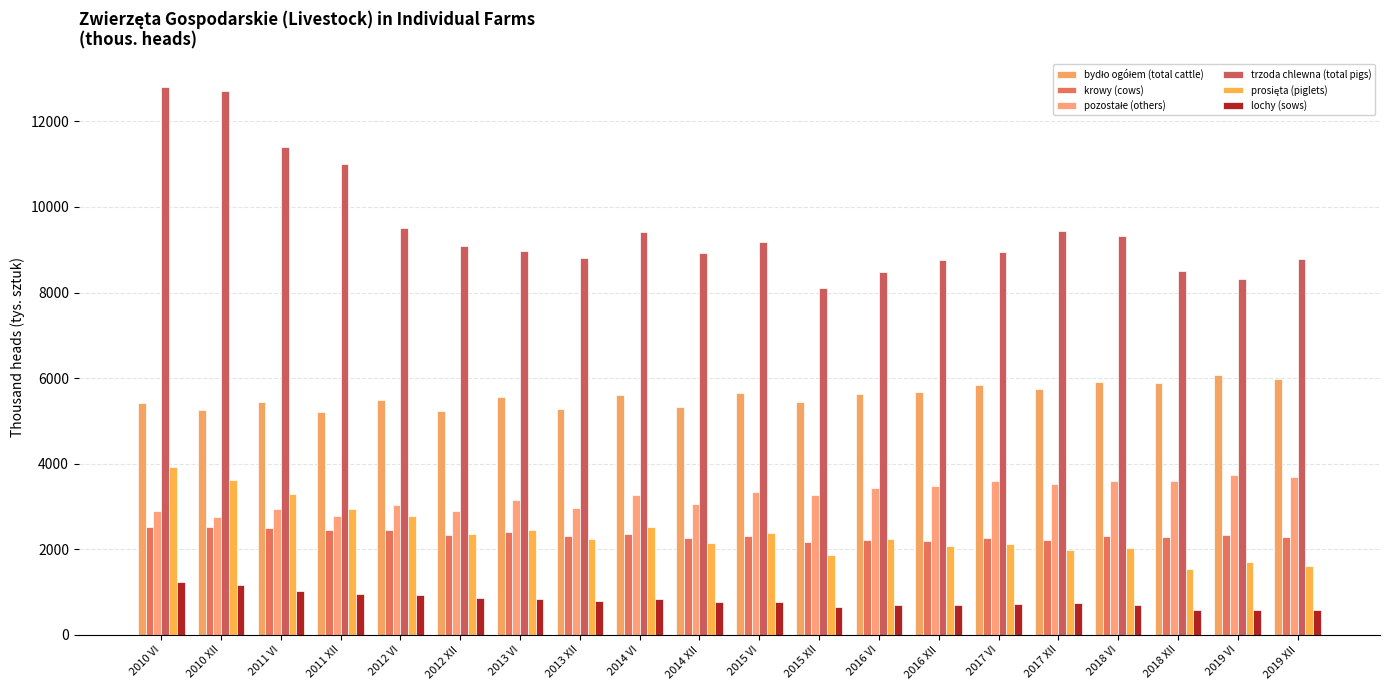

What is the label of the 17th bar from the right?

2011 XII